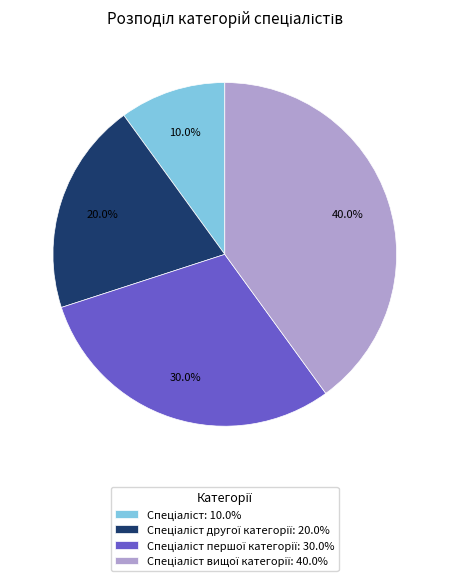

Is there a majority slice in this chart?

No